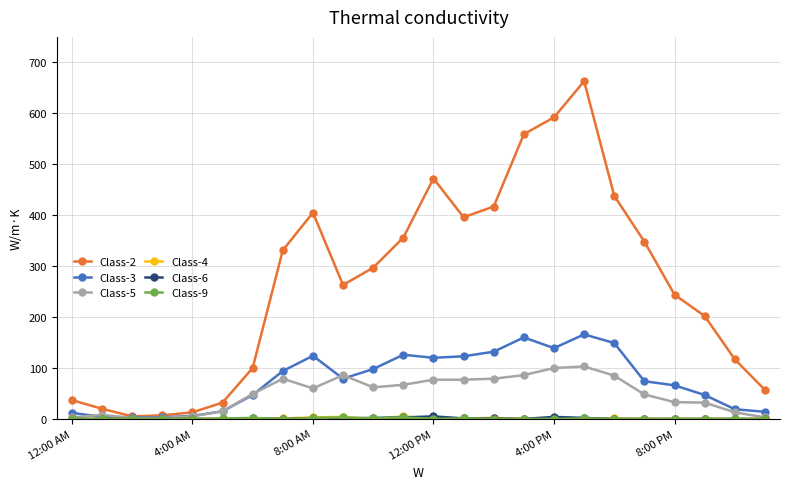

Which series has the largest total across all categories?

Class-2